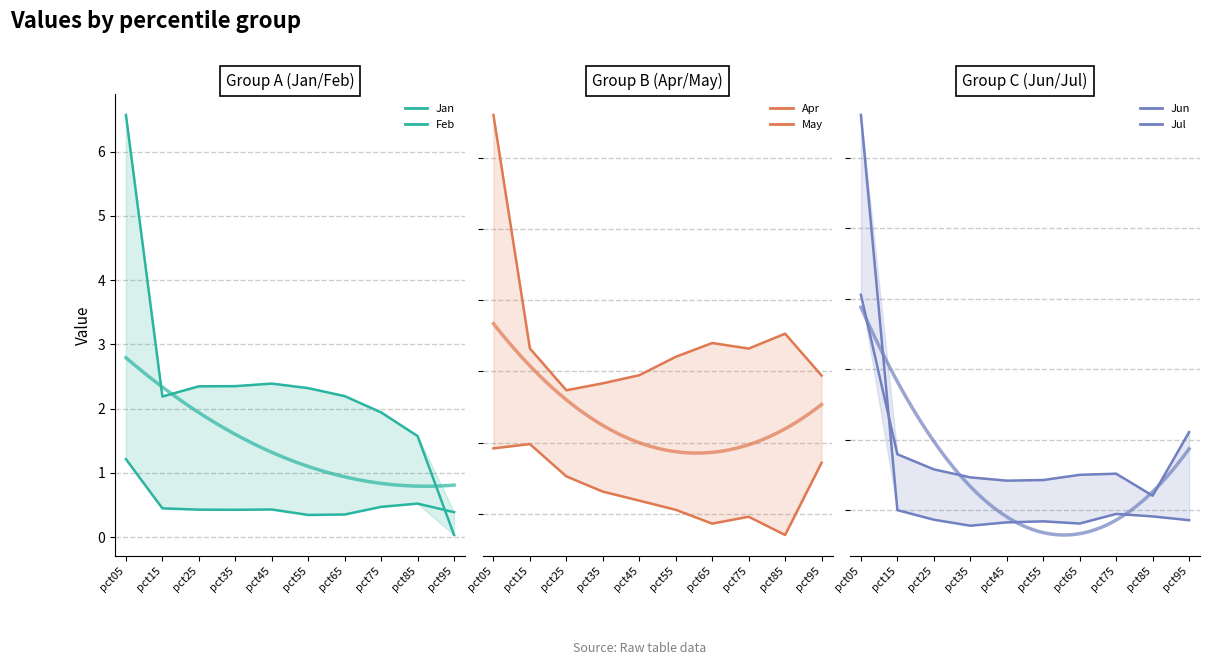

True or false: Jun has more than 1 points higher than both neighbors.

True